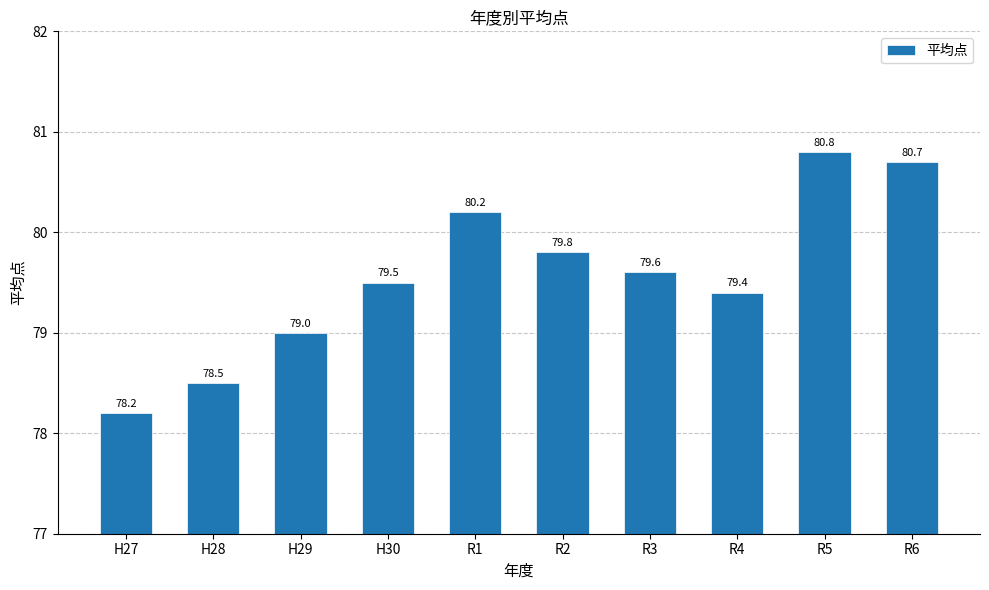

What is the value of the 5th bar from the left?

80.2